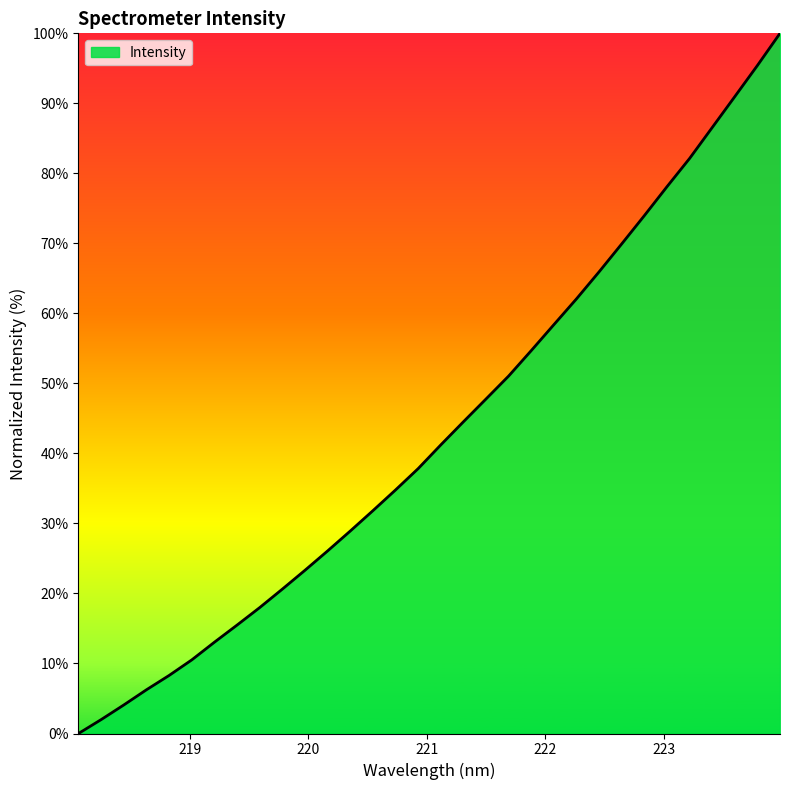

What is the greatest value displayed?

100.0